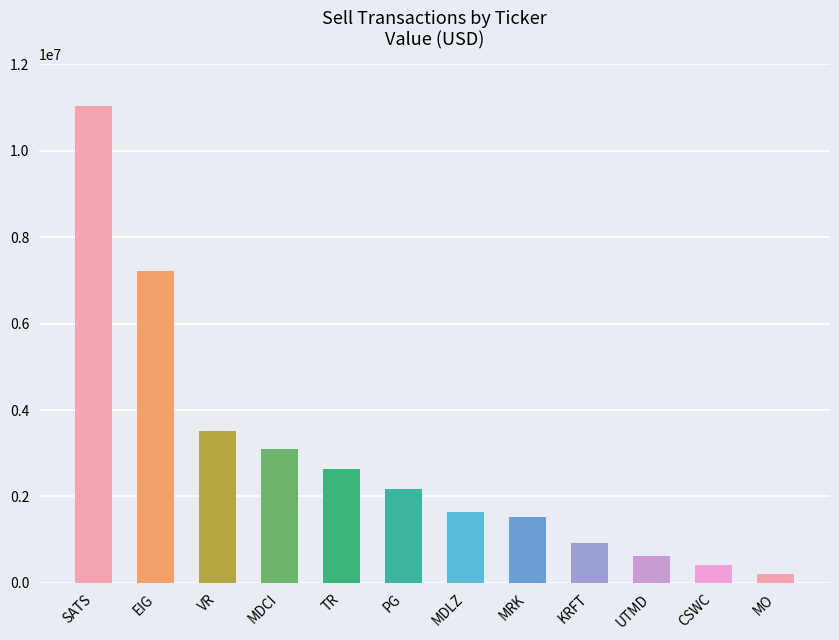

What is the change in value from TR to PG?

-464000